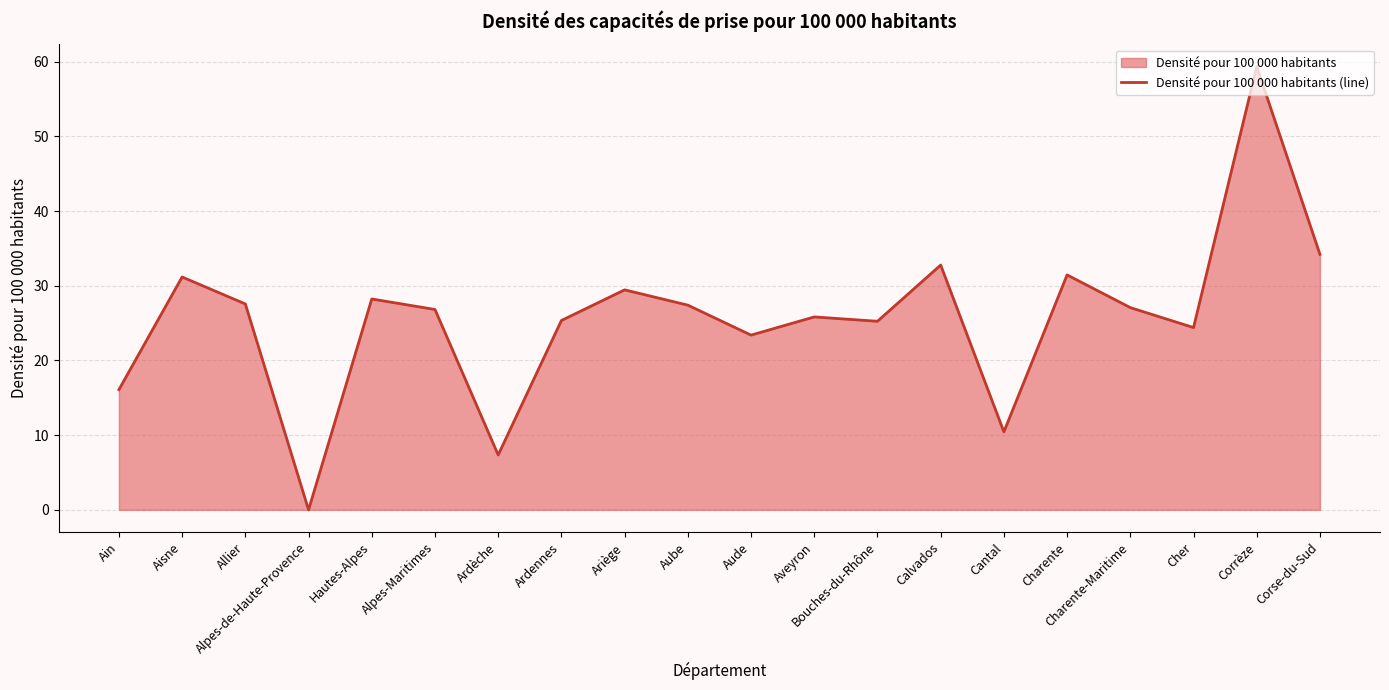

At which category does the data reach its first local peak?

Aisne